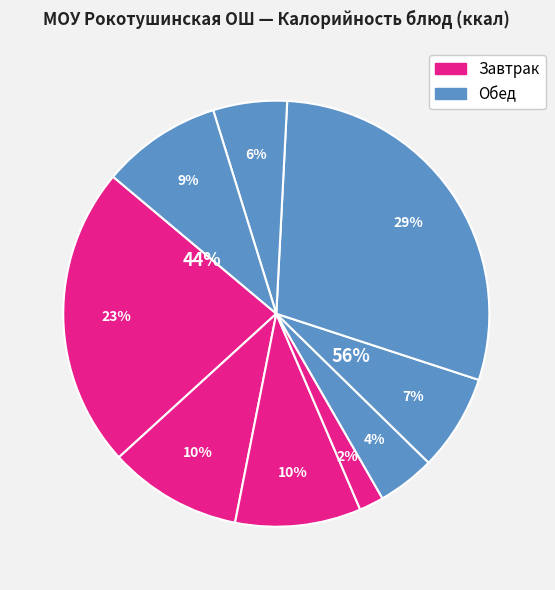

The Хлеб ржано-пшеничный slice represents 1% of the pie. True or false?

False